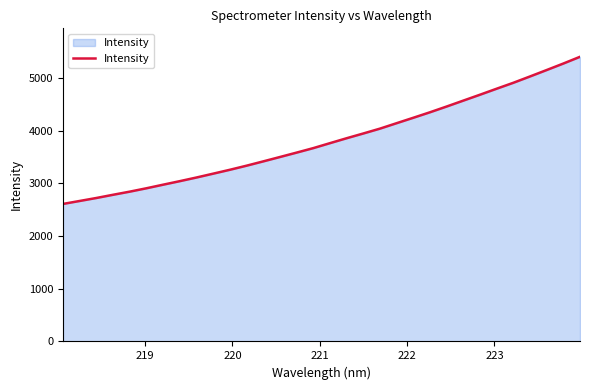

What is the difference between the maximum and minimum values?

2791.8